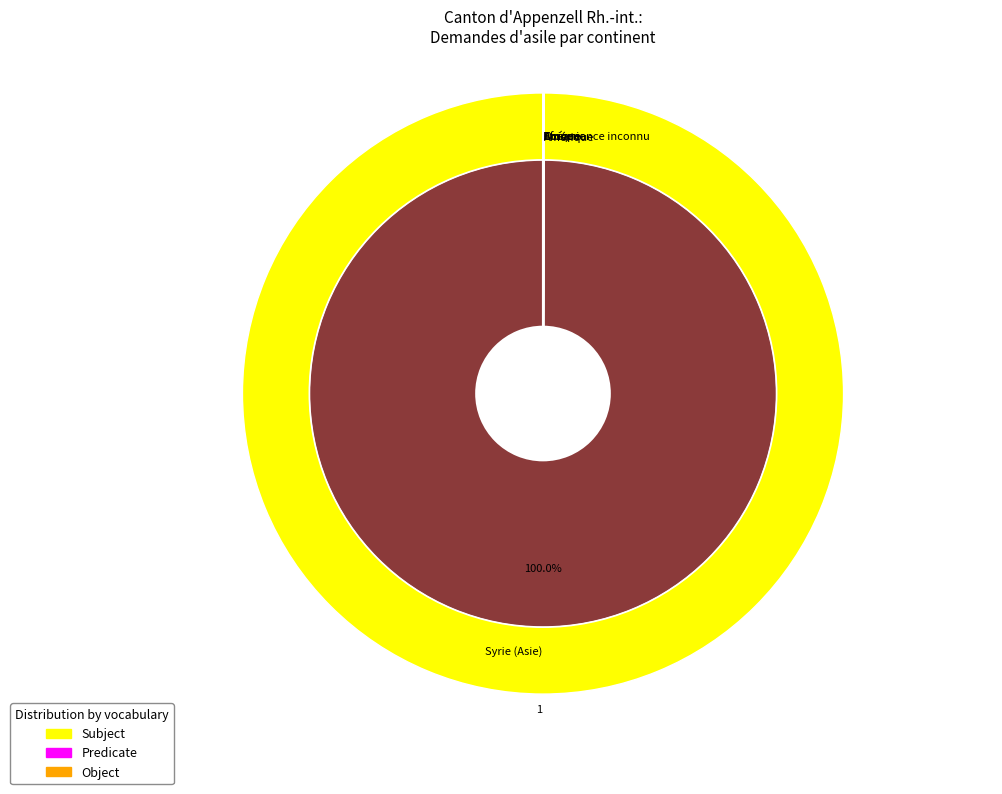

Combined, do Afrique and Subsahara account for over 50%?

No